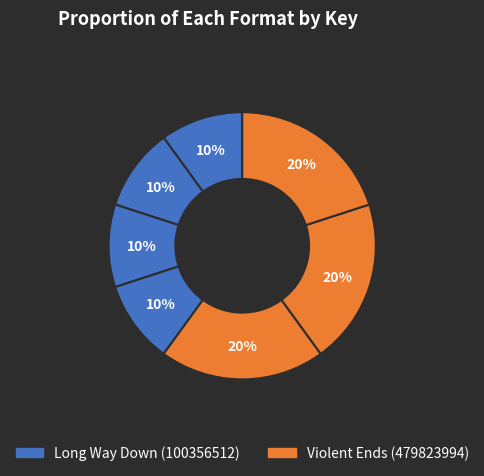

Count the number of slices in the pie.

7